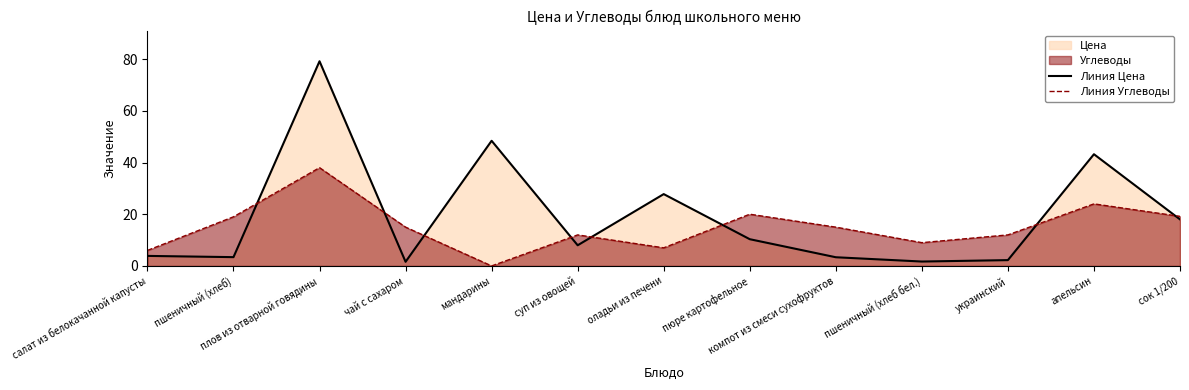

What is the difference between the second highest and second lowest values in the Линия Углеводы series?

18.0